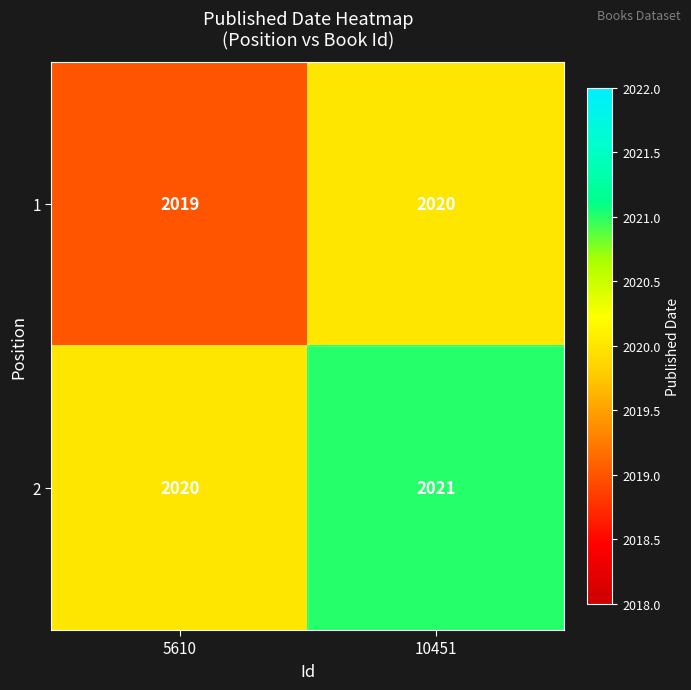

Rank the series by their average value, from highest to lowest.

2, 1